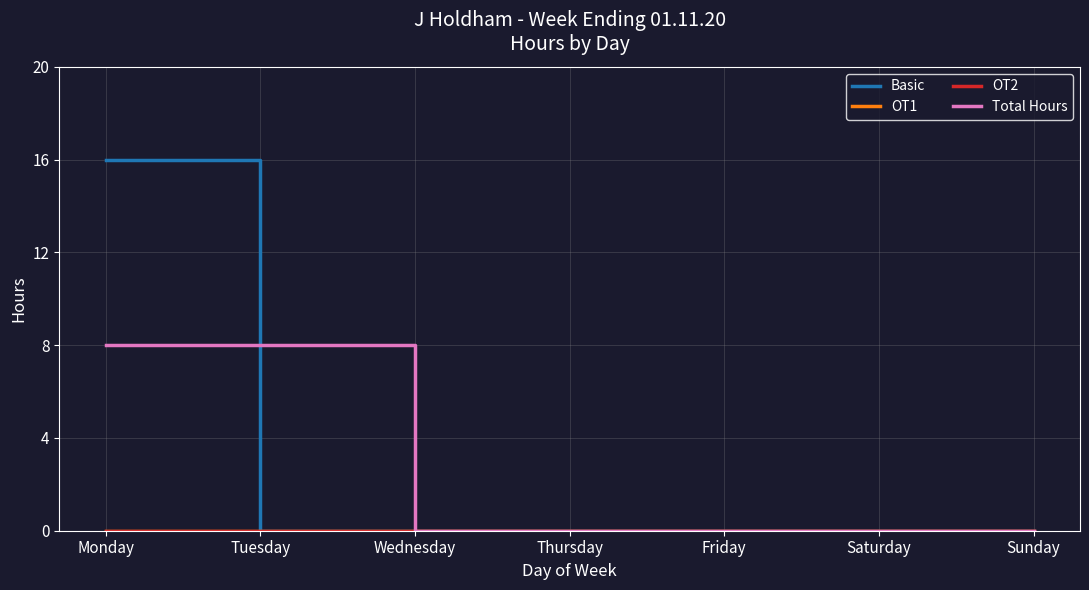

Rank the categories by OT1 value from lowest to highest.

Monday, Tuesday, Wednesday, Thursday, Friday, Saturday, Sunday